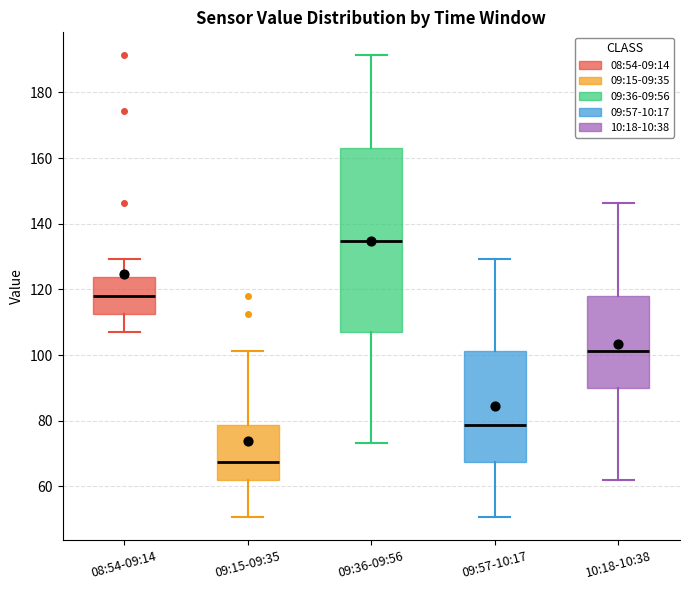

Comparing the boxes themselves (not the whiskers), which one is the tallest?

09:36-09:56